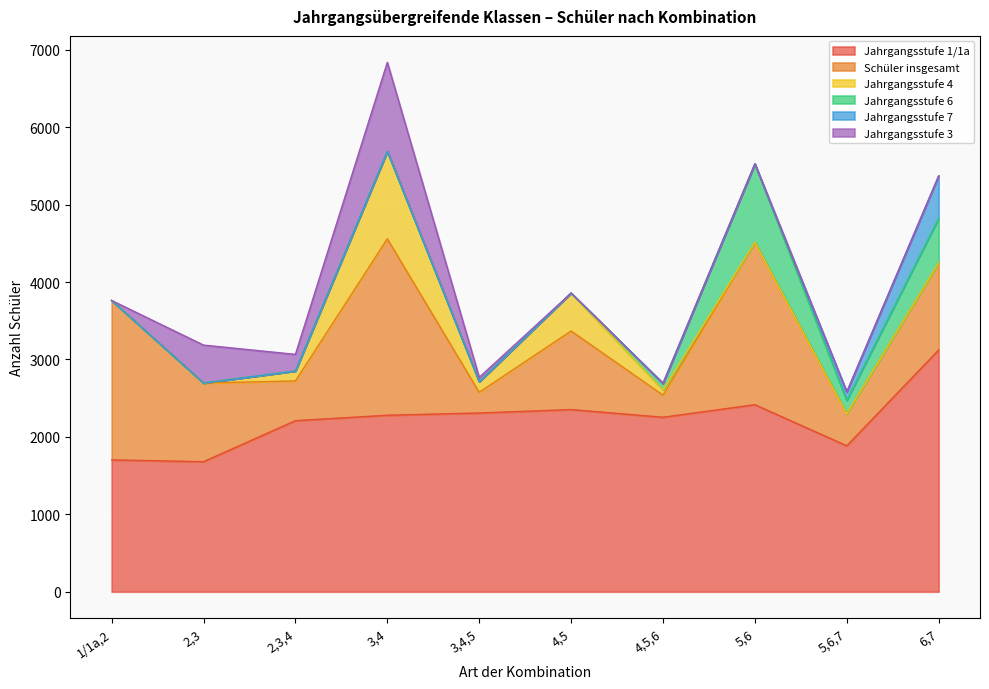

What is the value of the Schüler insgesamt point at the 5th from the left?

267